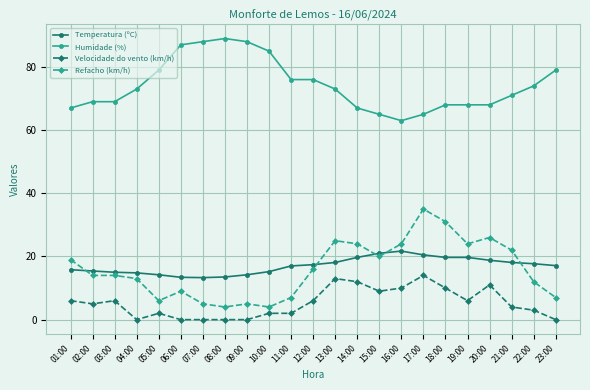

True or false: Humidade (%) and Temperatura (ºC) intersect in this chart.

False